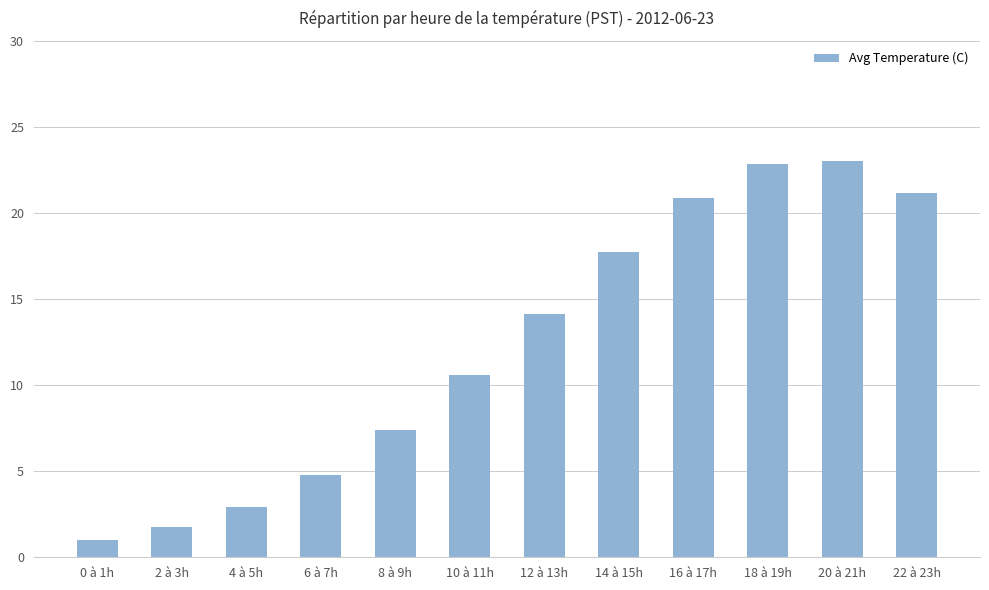

Is it true that the value at 14 à 15h is 17.7?

True